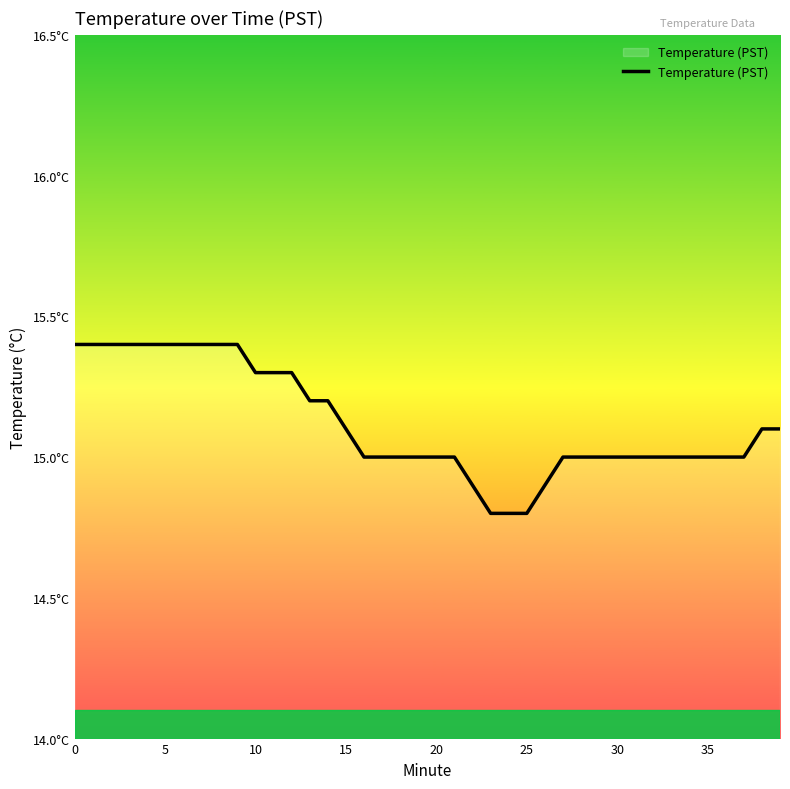

What is the greatest value displayed?

15.4